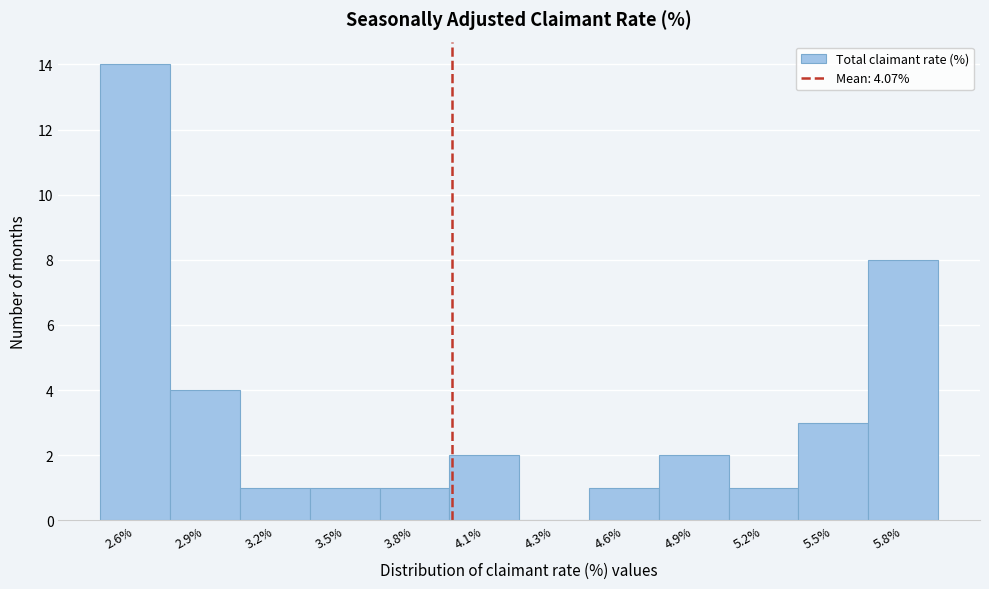

Reading right to left, transcribe all the data shown in this chart.

5.8%=8	5.5%=3	5.2%=1	4.9%=2	4.6%=1	4.3%=0	4.1%=2	3.8%=1	3.5%=1	3.2%=1	2.9%=4	2.6%=14